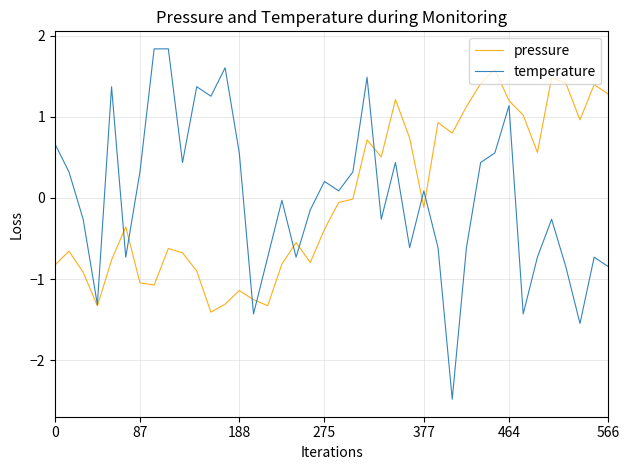

Rank the series by their maximum value, from highest to lowest.

temperature, pressure